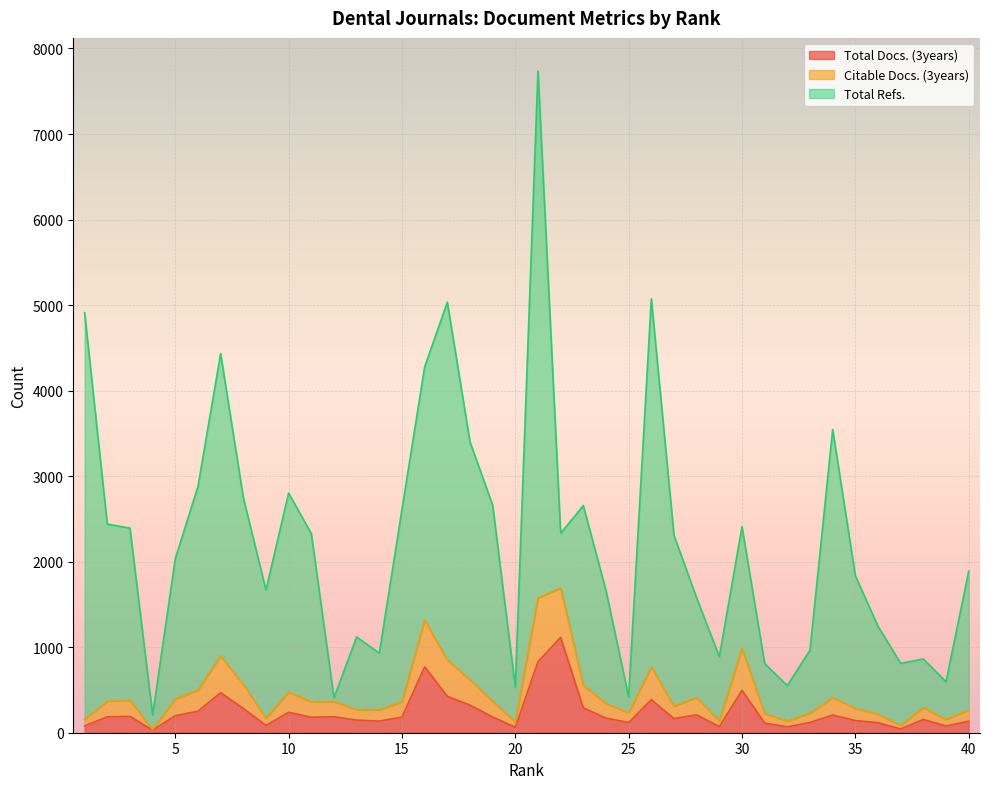

At which category does Citable Docs. (3years) reach its first local valley?

4